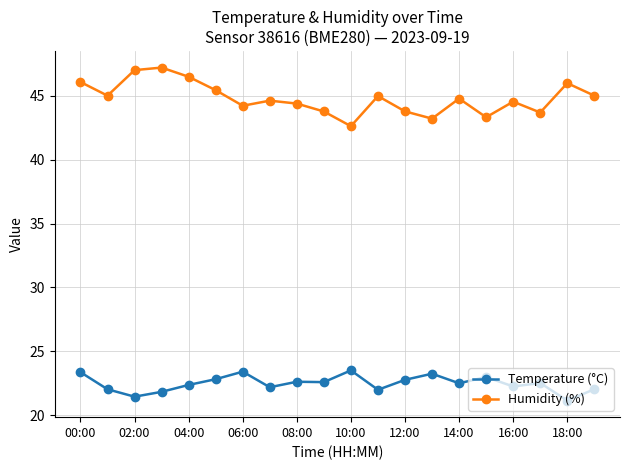

What is the maximum value shown in the chart?

47.2